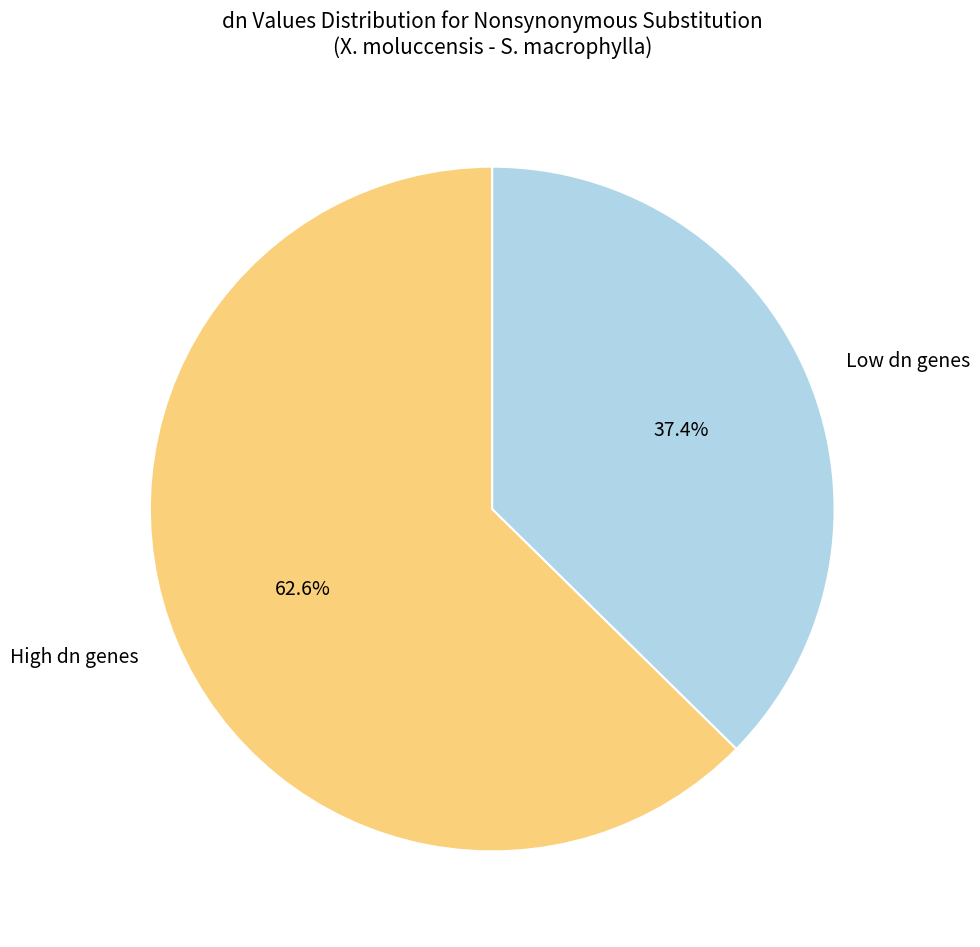

Which slice is the largest?

High dn genes